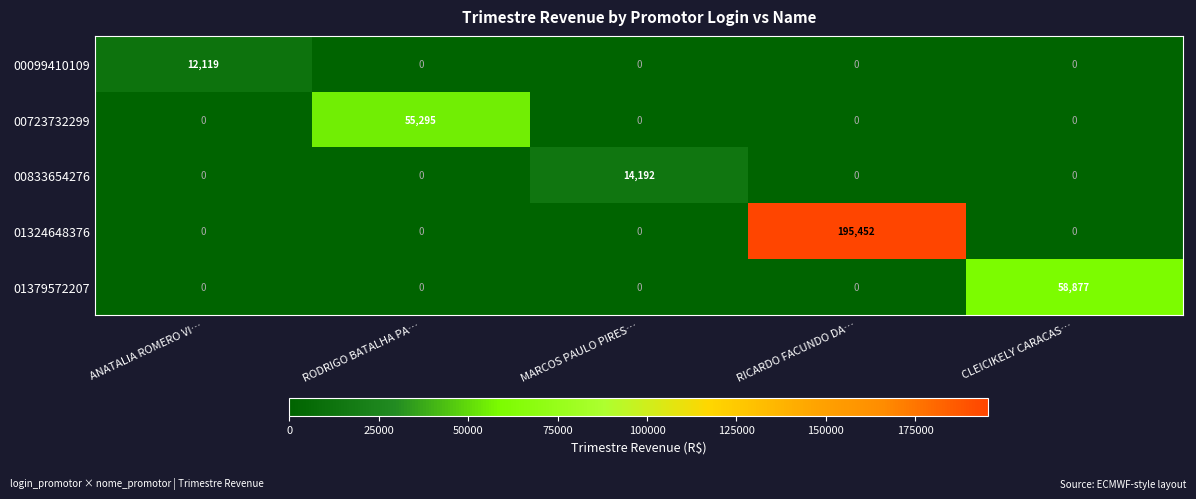

Which series has the largest total across all categories?

01324648376